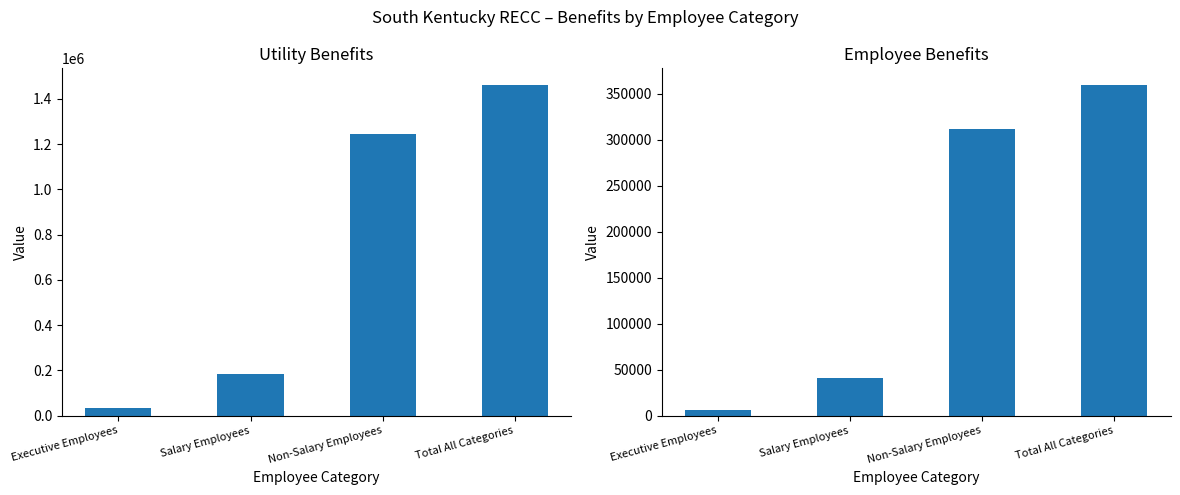

What is the difference between the Utility values at Non-Salary Employees and Total All Categories?

218829.1